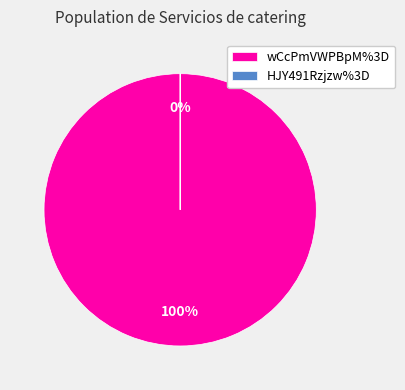

Does HJY491Rzjzw%3D account for over 50% of the chart?

No